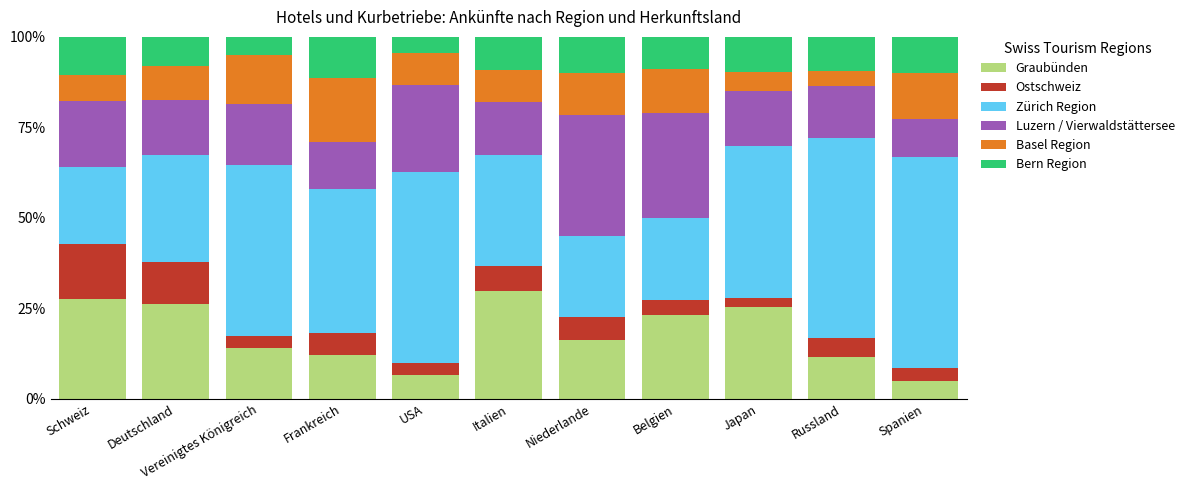

Is it true that Luzern / Vierwaldstättersee equals 0.2 at Japan?

True